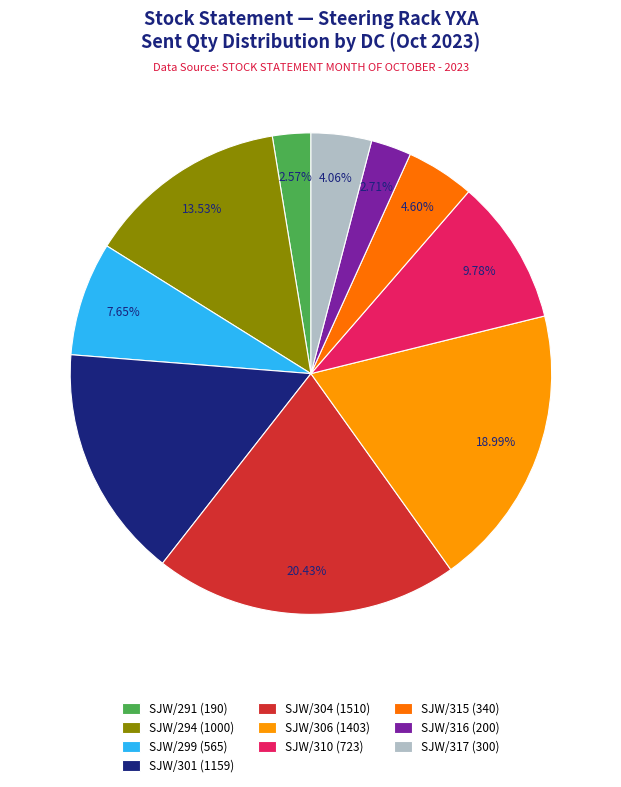

Which slice is the largest?

SJW/304 (1510)